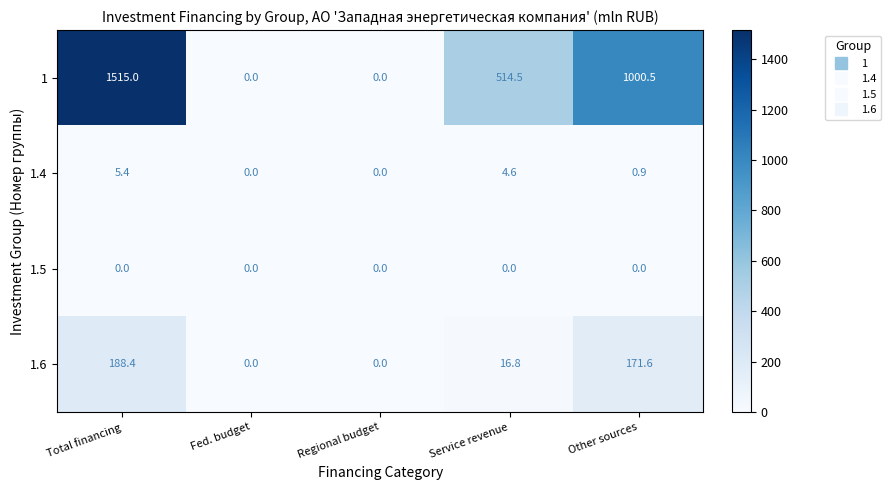

What is the difference between the second highest and minimum values in the 1.4 series?

4.6